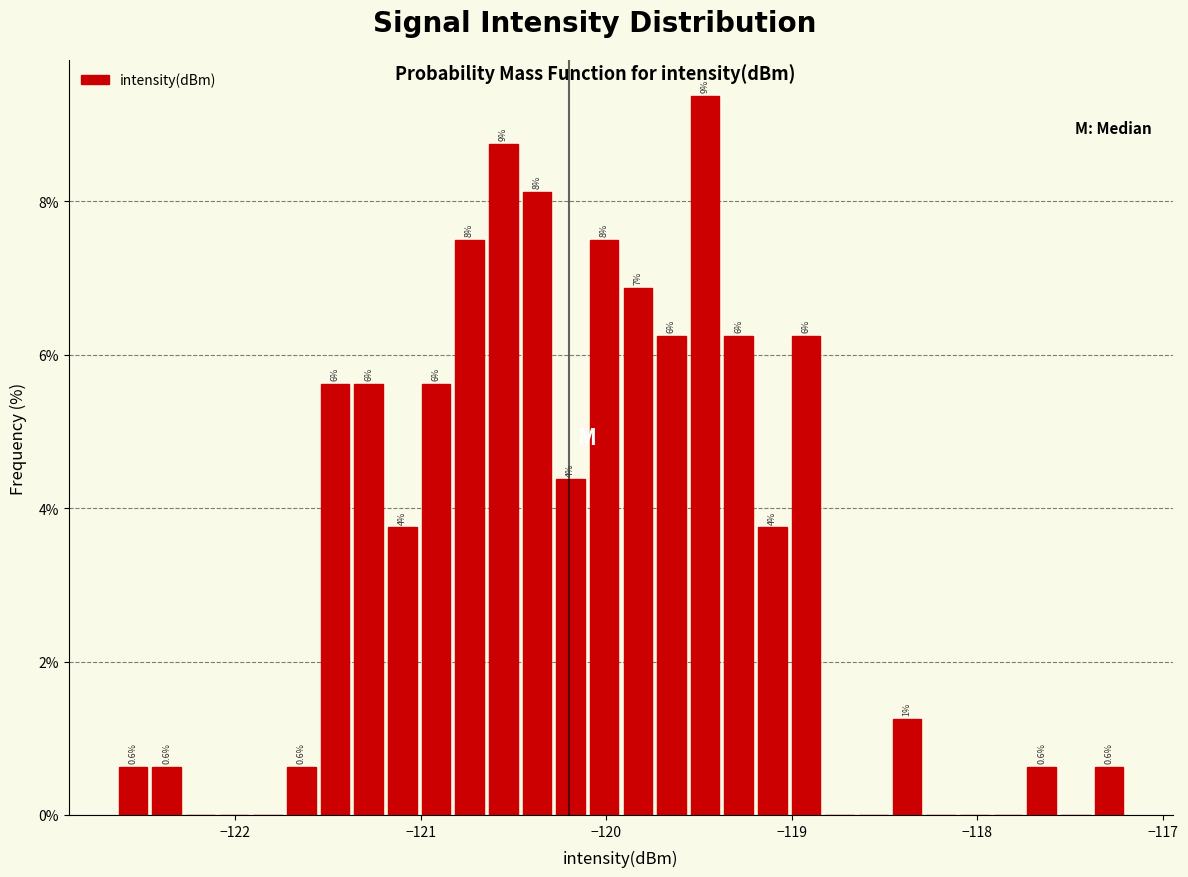

Read against the x-axis, roughly where is the centre of the tallest bar?

-119.5